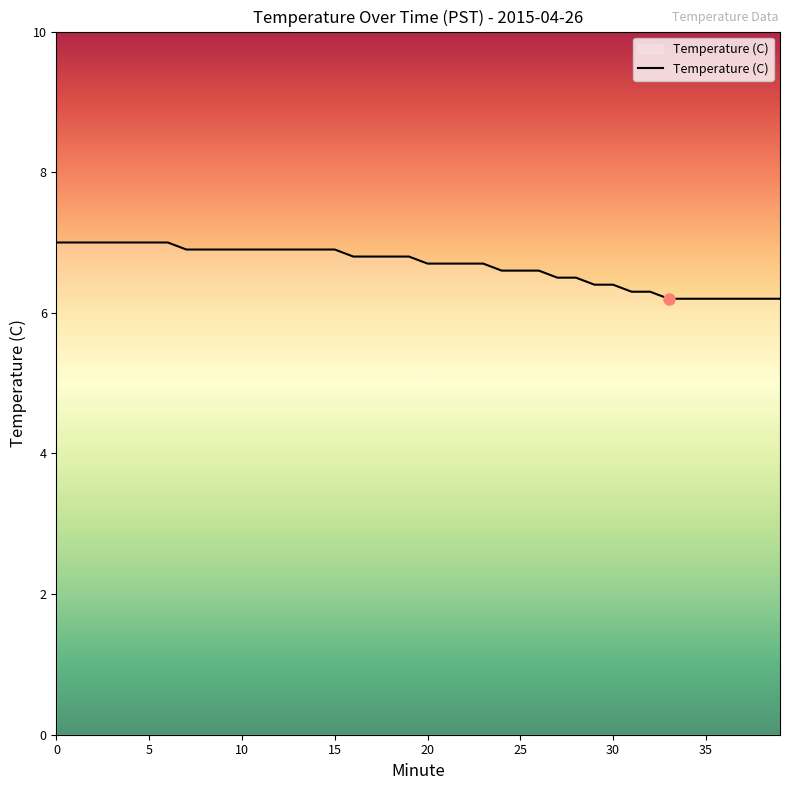

Reading left to right, transcribe all the data shown in this chart.

7.0	7.0	7.0	7.0	7.0	7.0	7.0	6.9	6.9	6.9	6.9	6.9	6.9	6.9	6.9	6.9	6.8	6.8	6.8	6.8	6.7	6.7	6.7	6.7	6.6	6.6	6.6	6.5	6.5	6.4	6.4	6.3	6.3	6.2	6.2	6.2	6.2	6.2	6.2	6.2